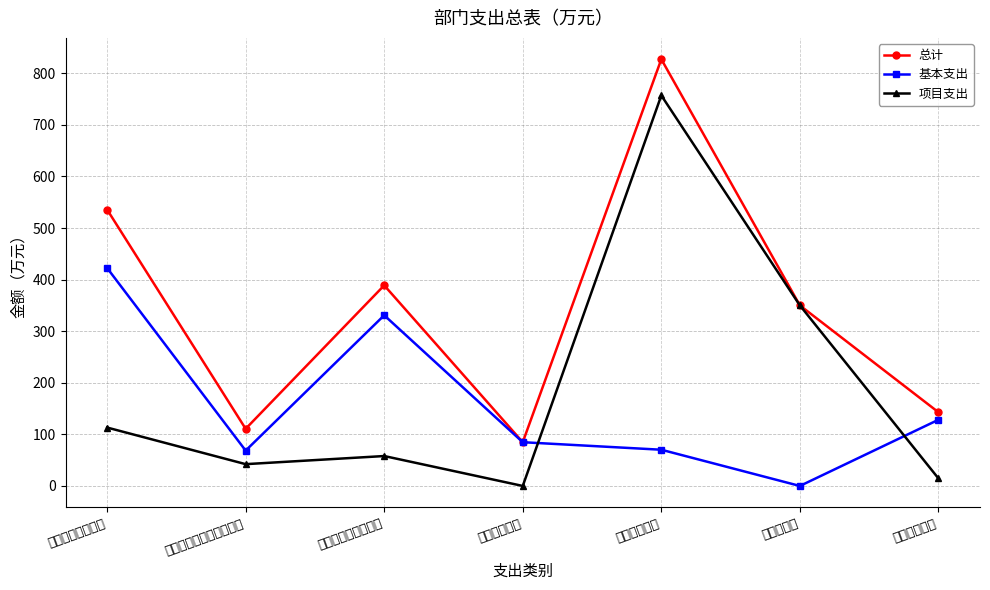

The value of 总计 at 卫生健康支出 is 146.9. True or false?

False